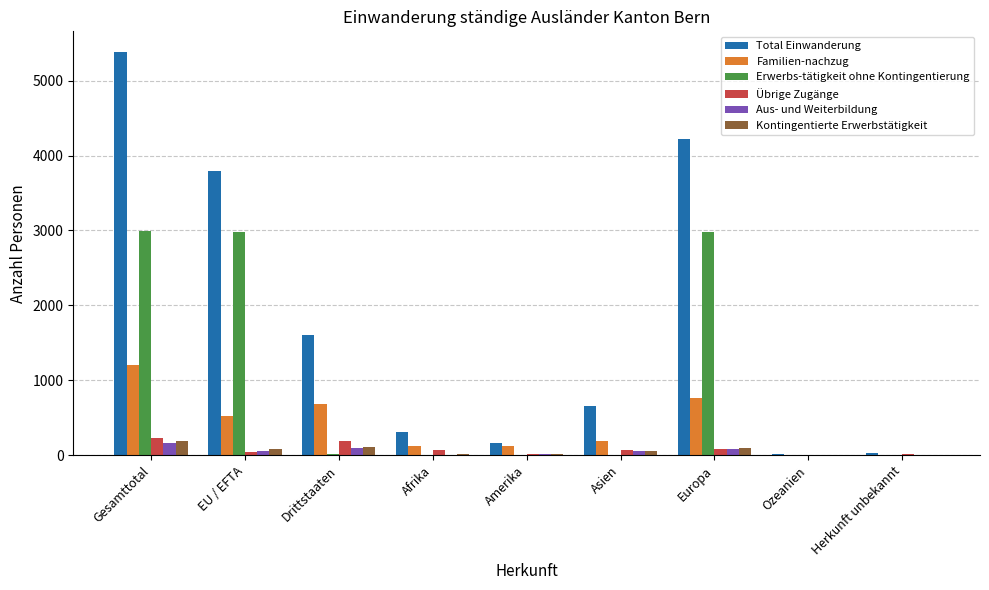

Are the bars horizontal?

No